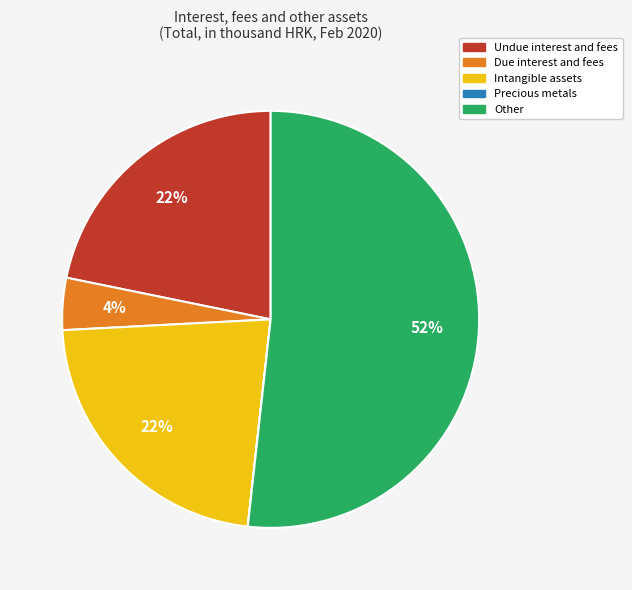

Which has a higher value, Due interest and fees or Other?

Other